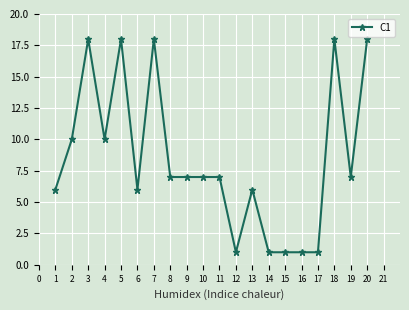

What is the ratio of the value at 3 to the value at 5?

1.0